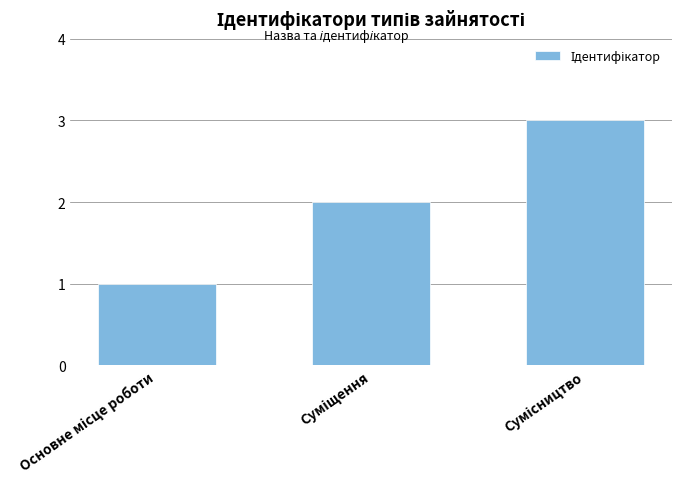

What is the greatest value displayed?

3